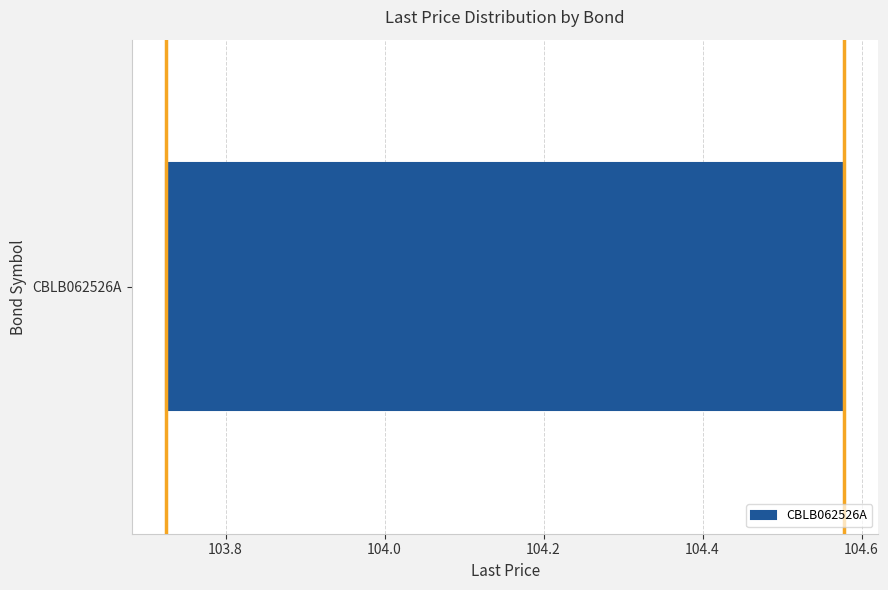

Where is the right edge of the box for CBLB062526A on the x-axis? The values are not printed on the chart, so give them approximately, as read against the axis.

104.58